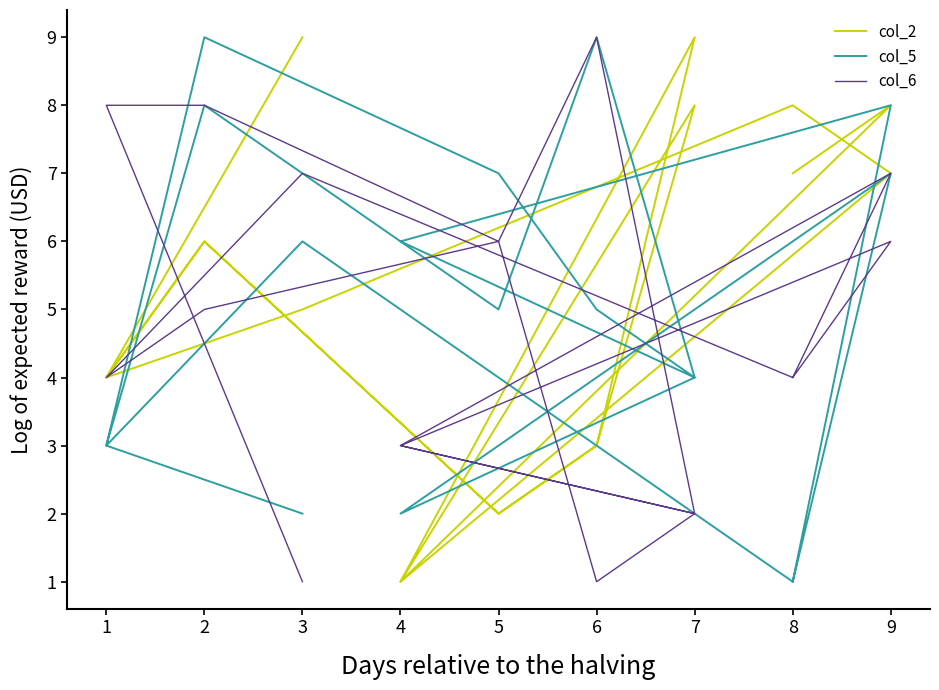

Reading left to right, extract all data points from this chart.

col_2: 7	8	1	9	3	2	6	4	5	8	7	1	8	3	2	6	4	9
col_5: 1	7	2	4	9	5	8	3	6	1	8	6	4	5	7	9	3	2
col_6: 4	6	3	2	1	6	5	4	7	4	7	3	2	9	6	8	8	1